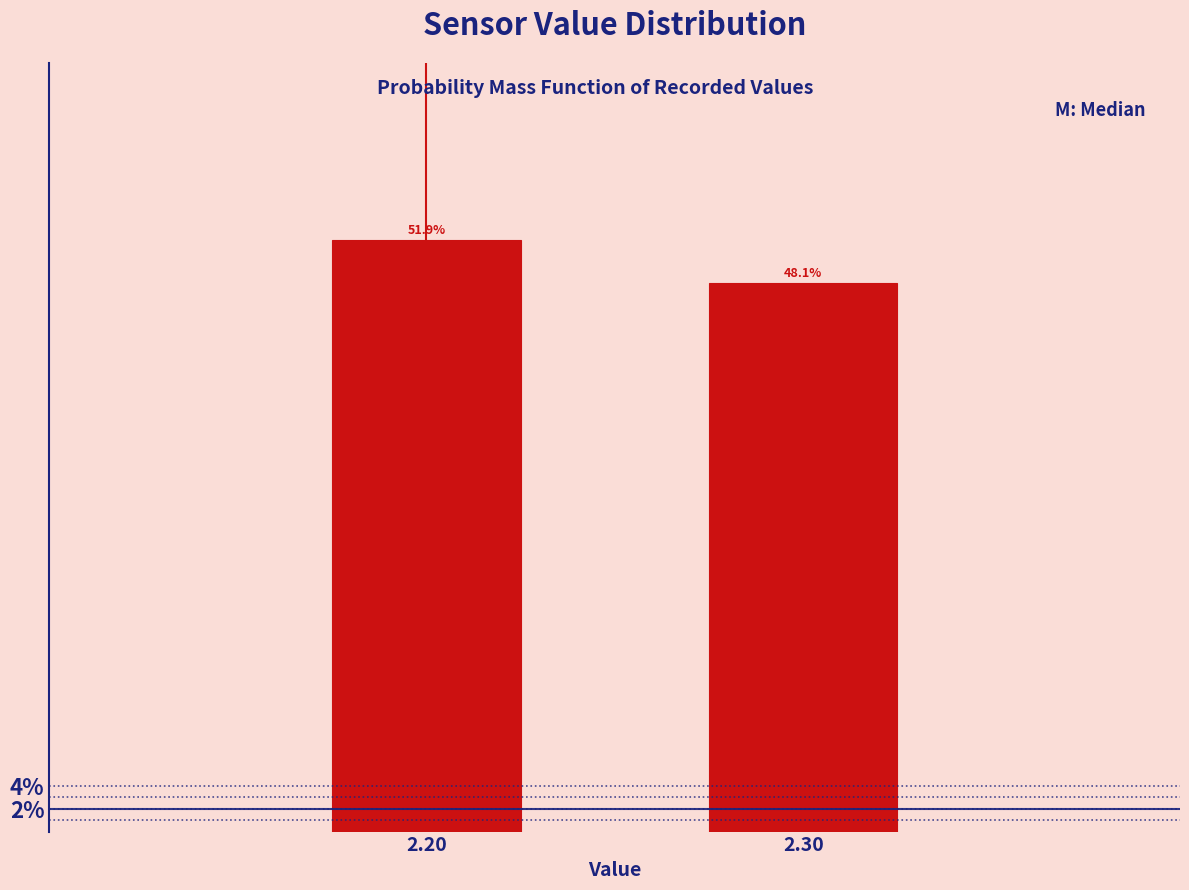

Reading left to right, list all the values displayed in this chart.

51.9	48.1